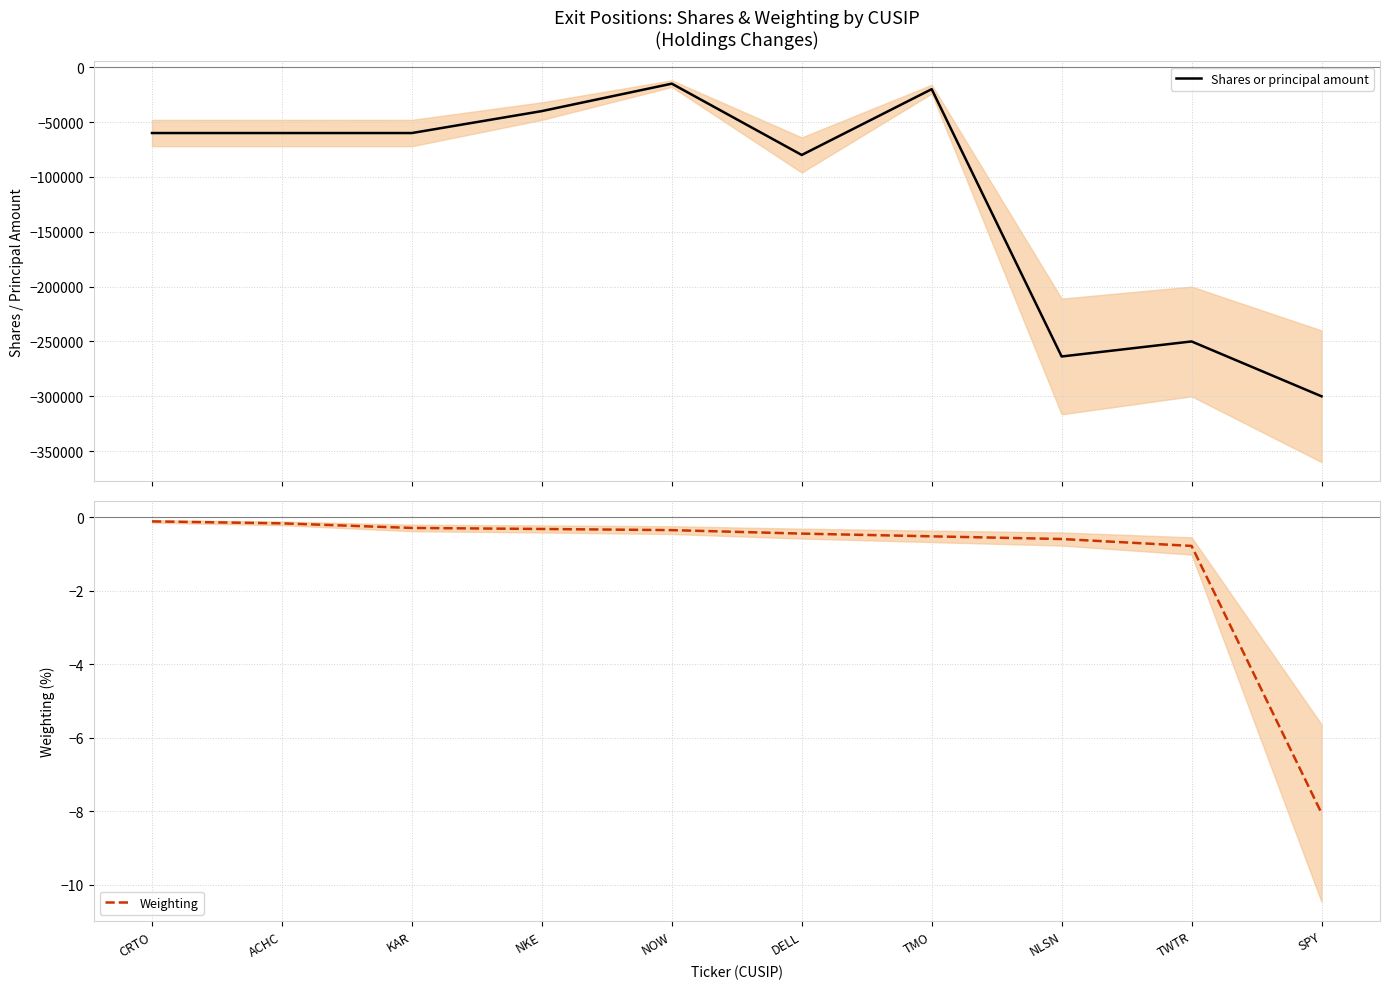

How many data points in Shares or principal amount are above -60000?

3